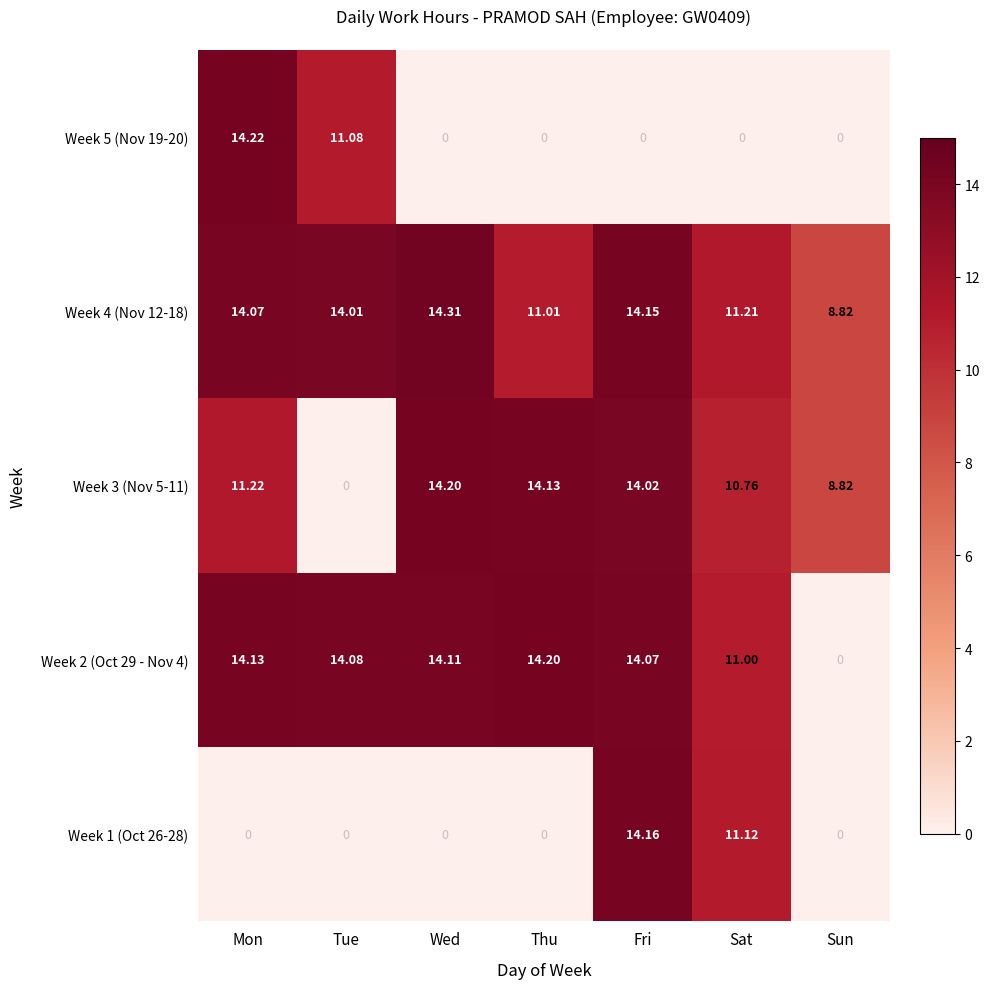

List the labels in order of Week 2 (Oct 29 - Nov 4) value, smallest first.

Sun, Sat, Fri, Tue, Wed, Mon, Thu